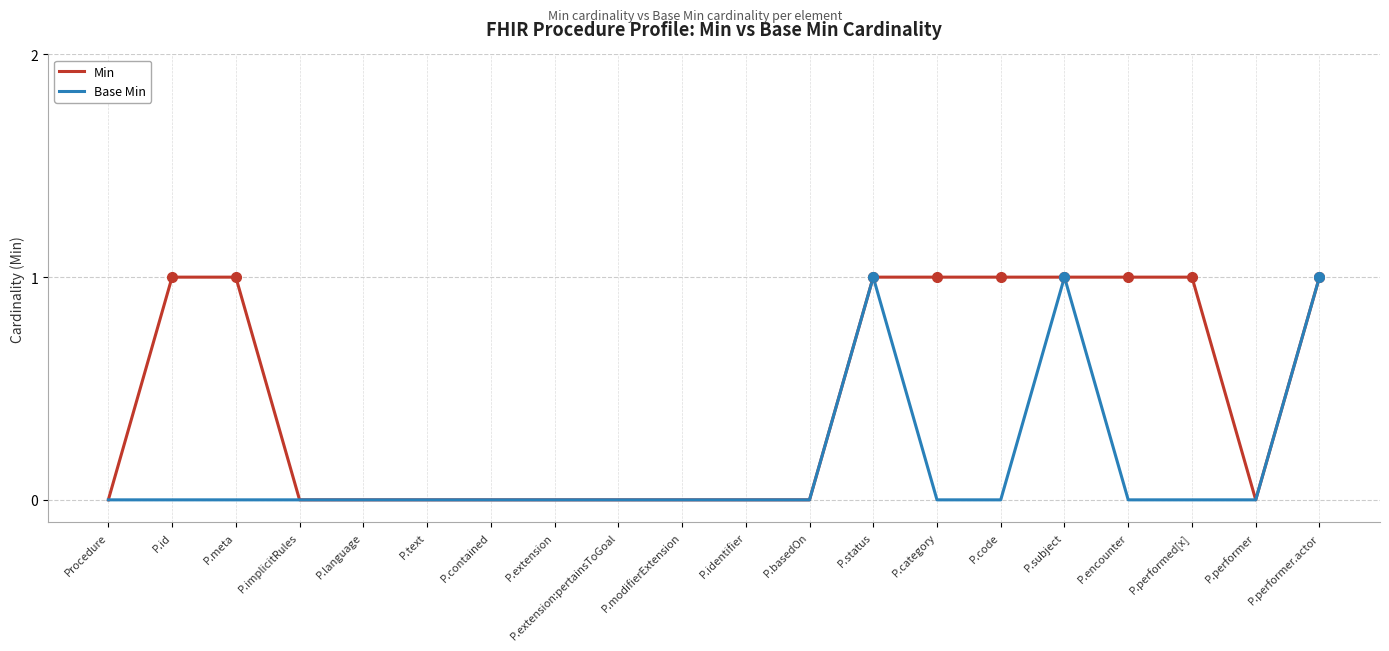

Is the value of Base Min at P.performed[x] greater than the value of Min at P.performed[x]?

No